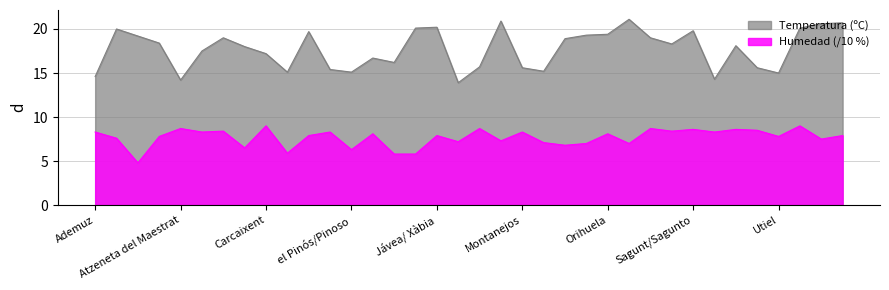

At which label is Temperatura (ºC) closest to 17?

Carcaixent